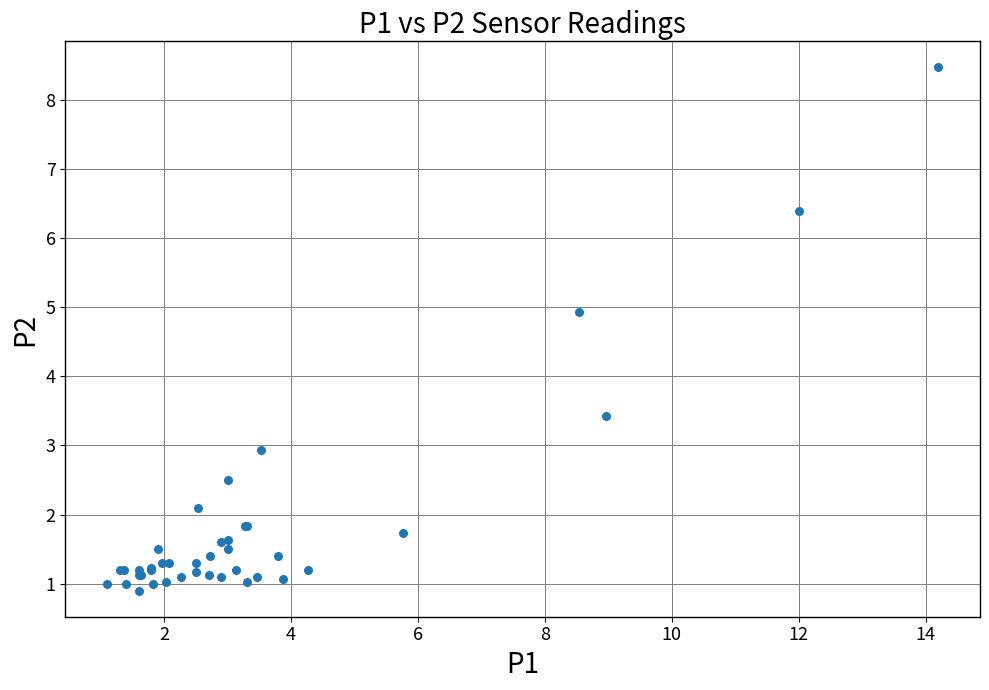

What Y value in the scatter plot is closest to 4?

3.4